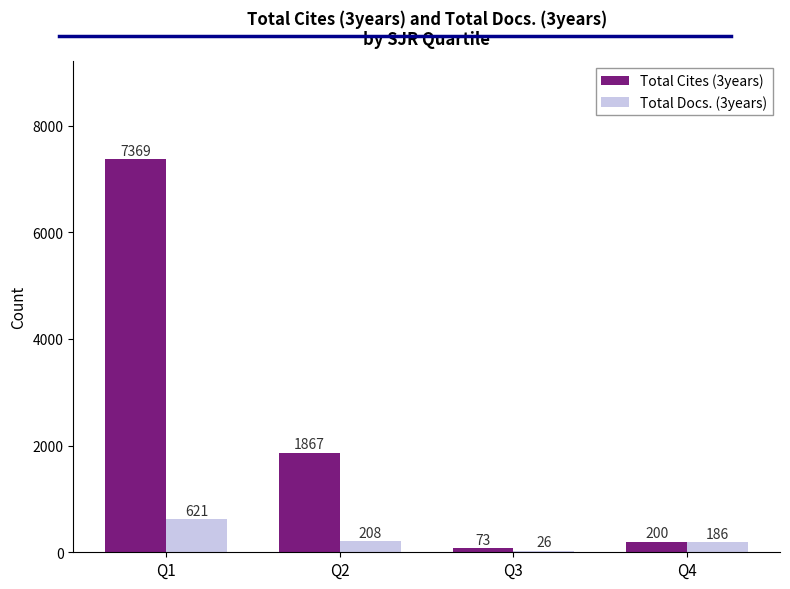

What is the sum of all Total Cites (3years) values?

9509